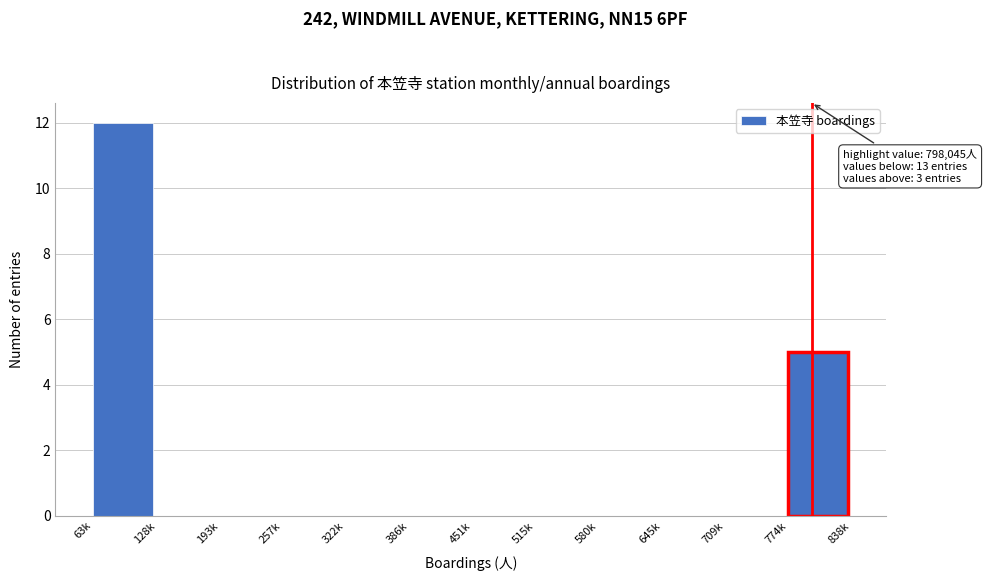

Reading right to left, transcribe all the data shown in this chart.

774k=5	709k=0	645k=0	580k=0	515k=0	451k=0	386k=0	322k=0	257k=0	193k=0	128k=0	63k=12